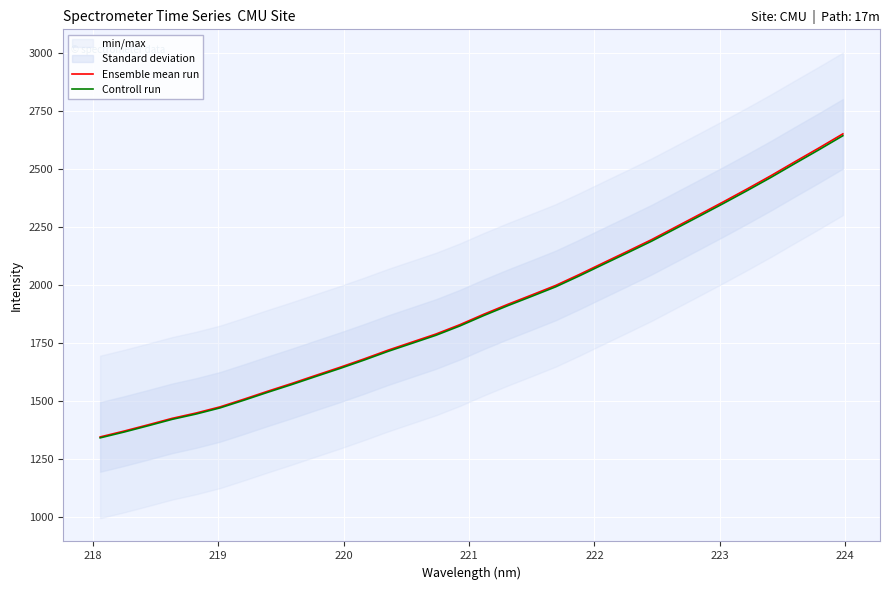

What is the maximum value for Controll run?

2642.3